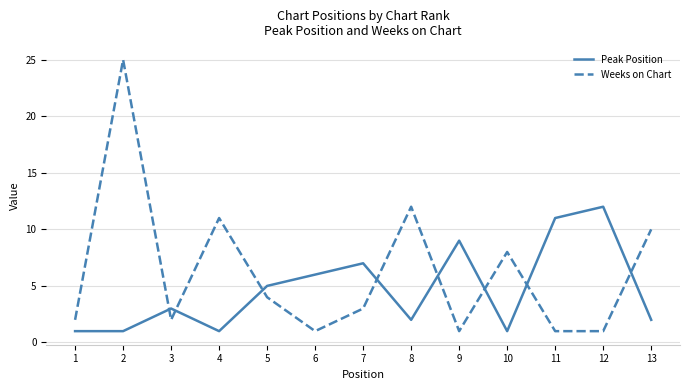

How many lines are shown in the chart?

2